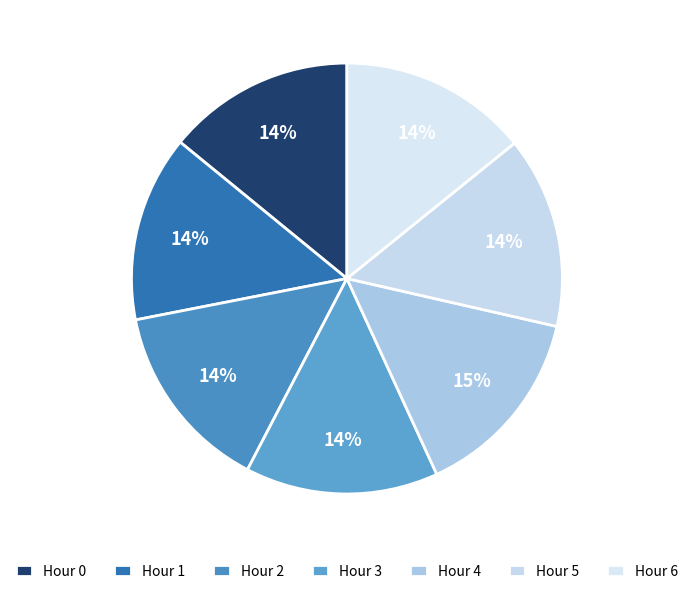

Which category has the smallest portion of the pie?

Hour 1